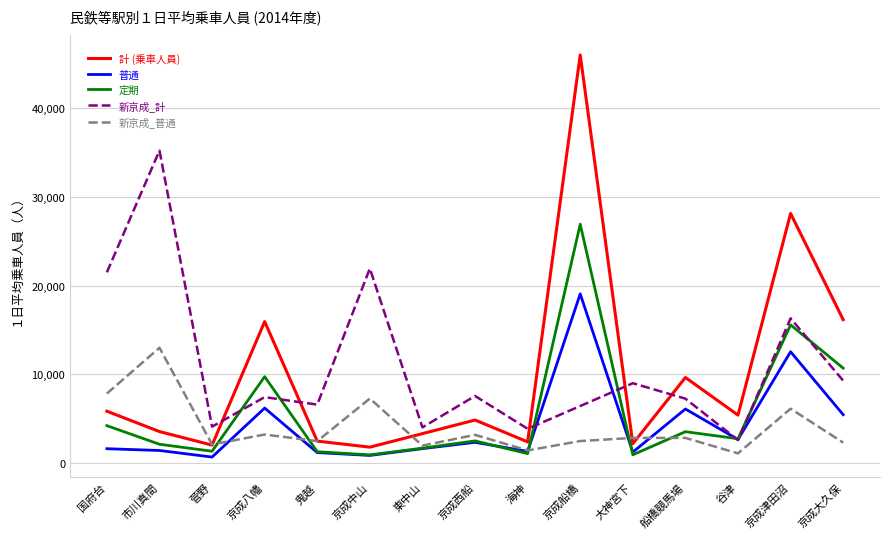

What is the difference between the highest and lowest values at 京成船橋?

43507